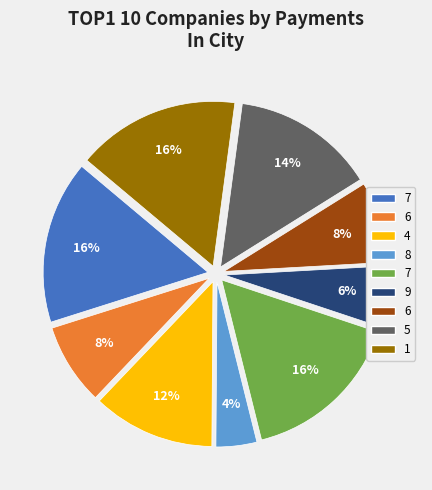

To the nearest percent, what is the average slice percentage?

11%